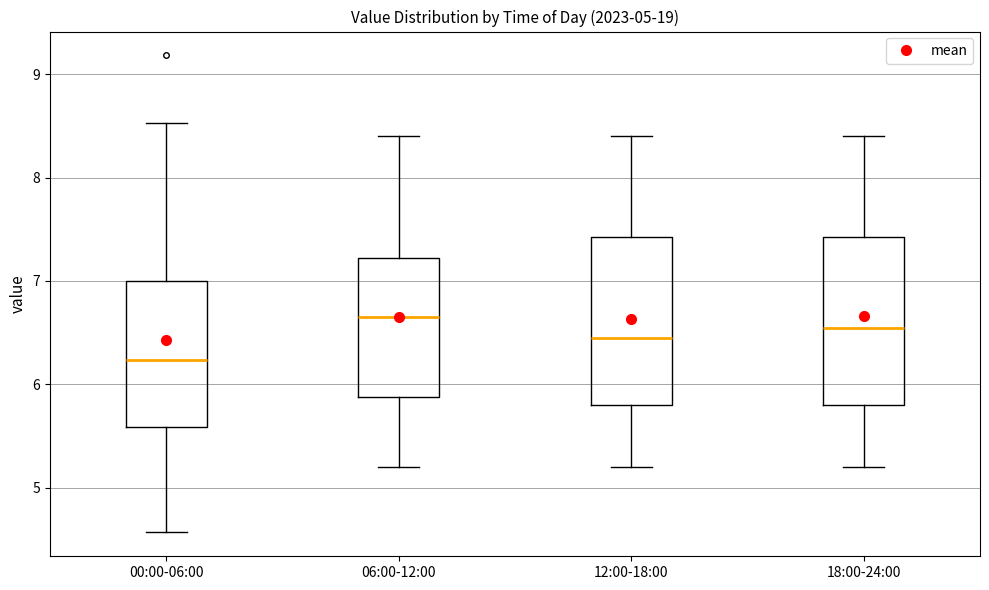

Reading left to right, transcribe this box plot: for each box, give where its median line is, the range the box spans, and where its two whiskers end, as read against the y-axis. The values are not printed on the chart, so give them approximately, as read against the axis.

00:00-06:00: median 6.2, box 5.6 to 7.0, whiskers 4.6 to 8.5
06:00-12:00: median 6.7, box 5.9 to 7.2, whiskers 5.2 to 8.4
12:00-18:00: median 6.5, box 5.8 to 7.4, whiskers 5.2 to 8.4
18:00-24:00: median 6.6, box 5.8 to 7.4, whiskers 5.2 to 8.4